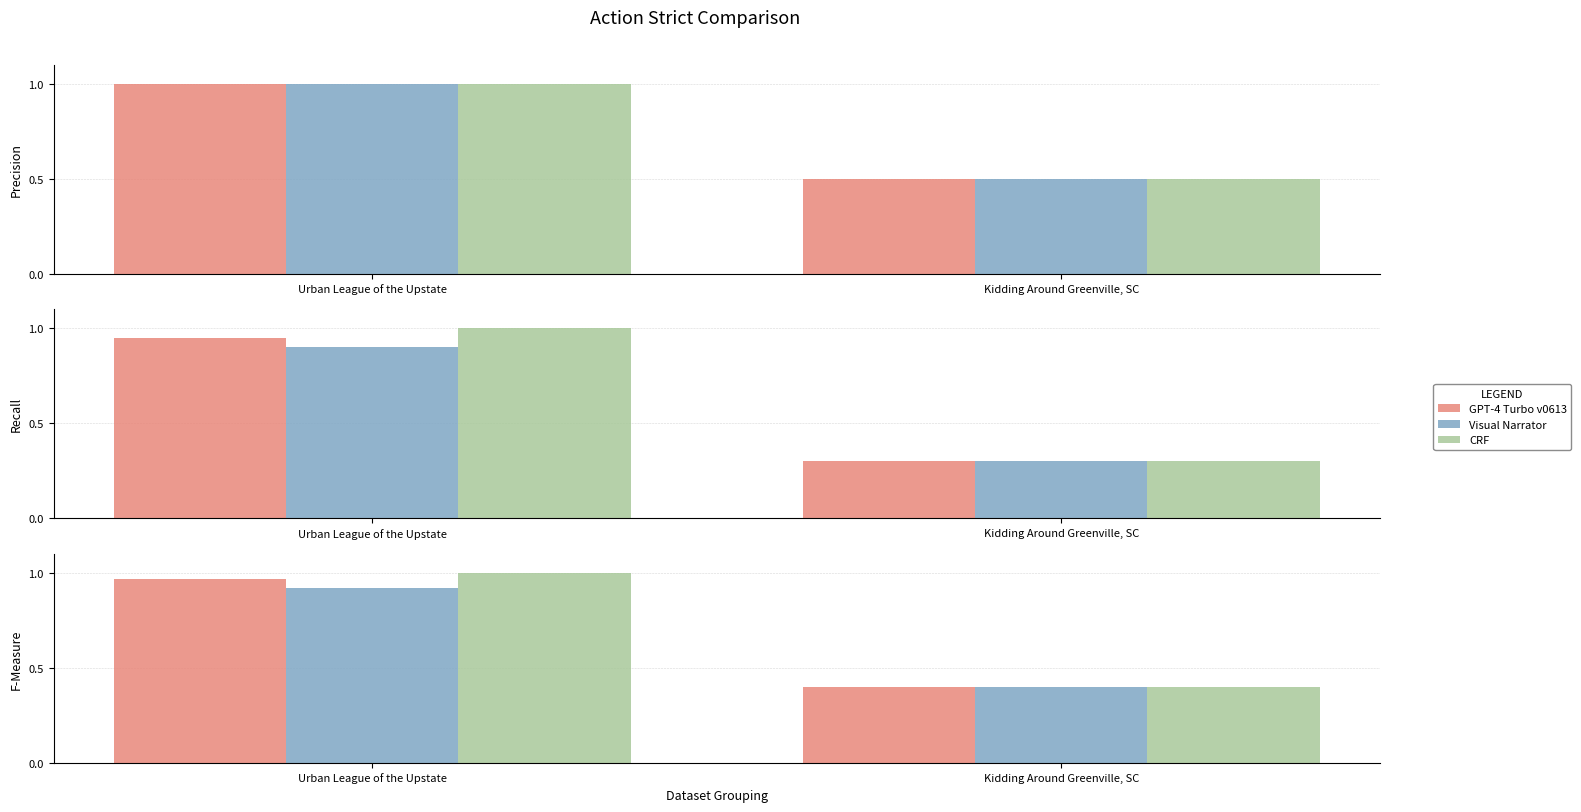

What is the difference between the CRF values at Urban League of the Upstate and Kidding Around Greenville, SC?

0.6